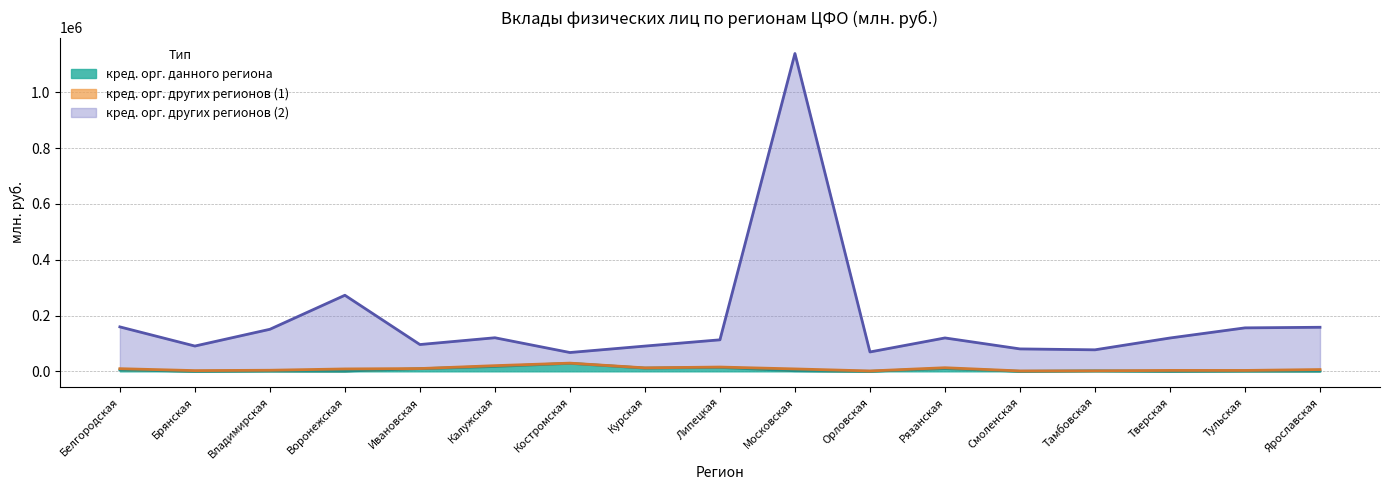

True or false: кред. орг. других регионов (2) has more than 0 points higher than both neighbors.

True